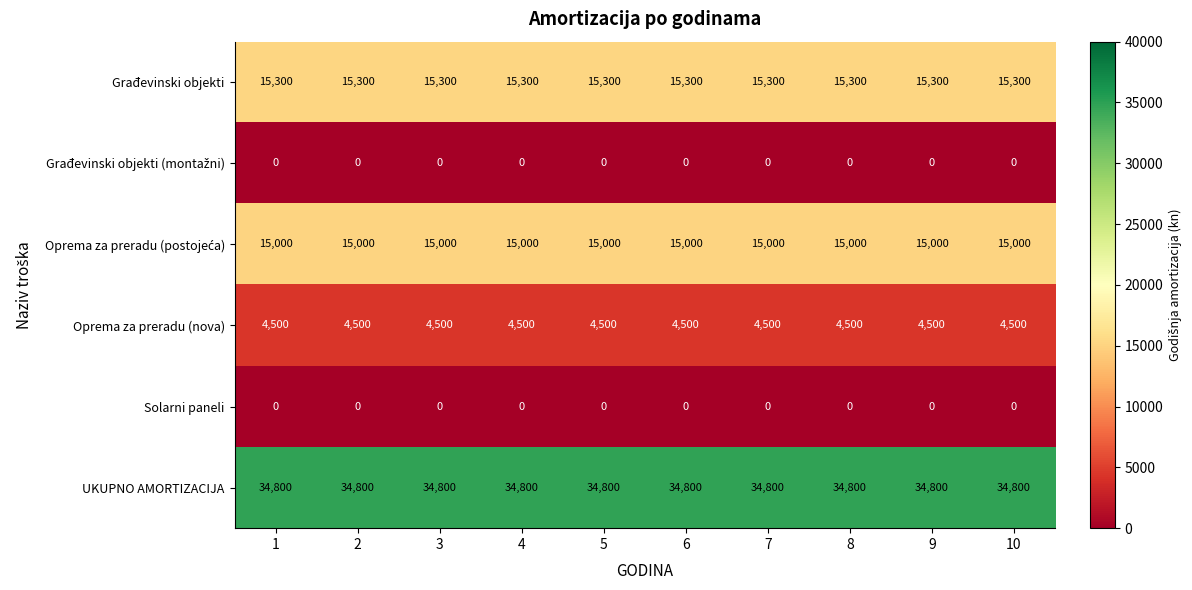

What is the sum of the Građevinski objekti values at 3 and 2?

30600